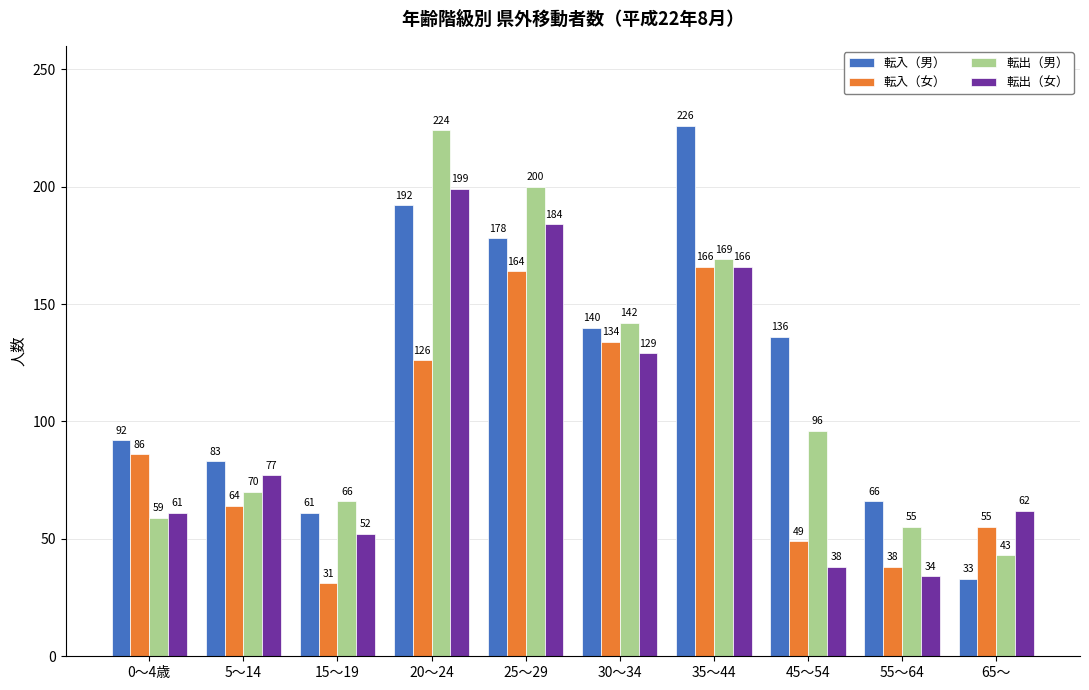

Which series has the largest range (max minus min)?

転入（男）